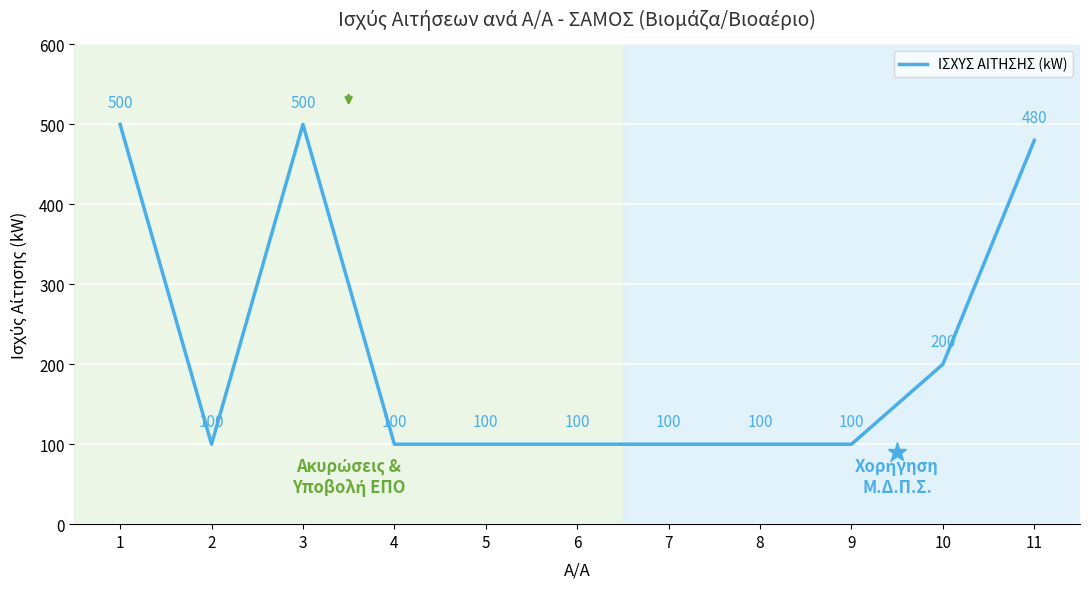

What is the maximum value shown in the chart?

500